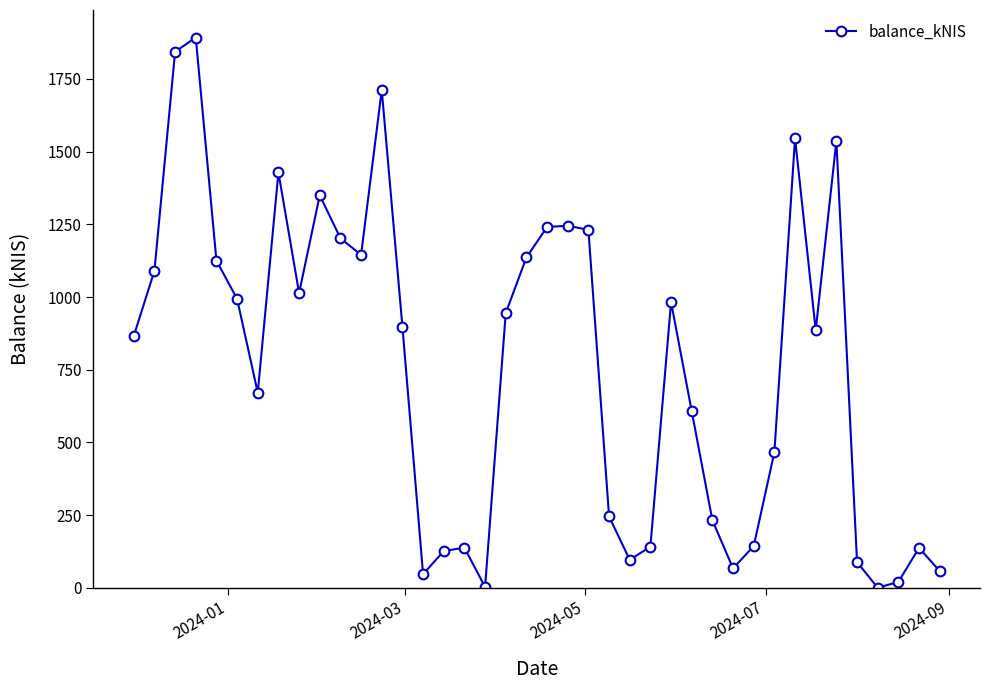

True or false: there are more than 0 points higher than both neighbors.

True